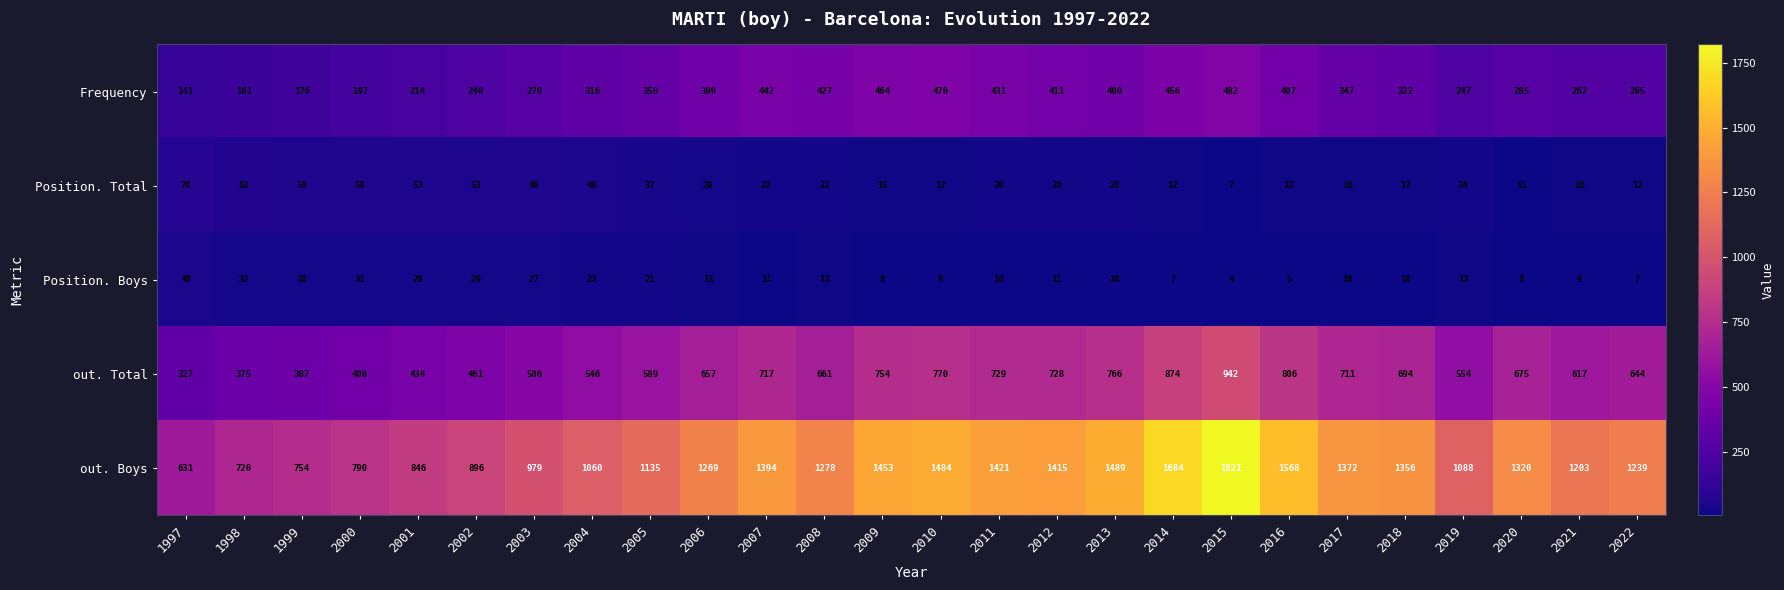

Read the out. Total value at 2006, to the nearest 100.

700